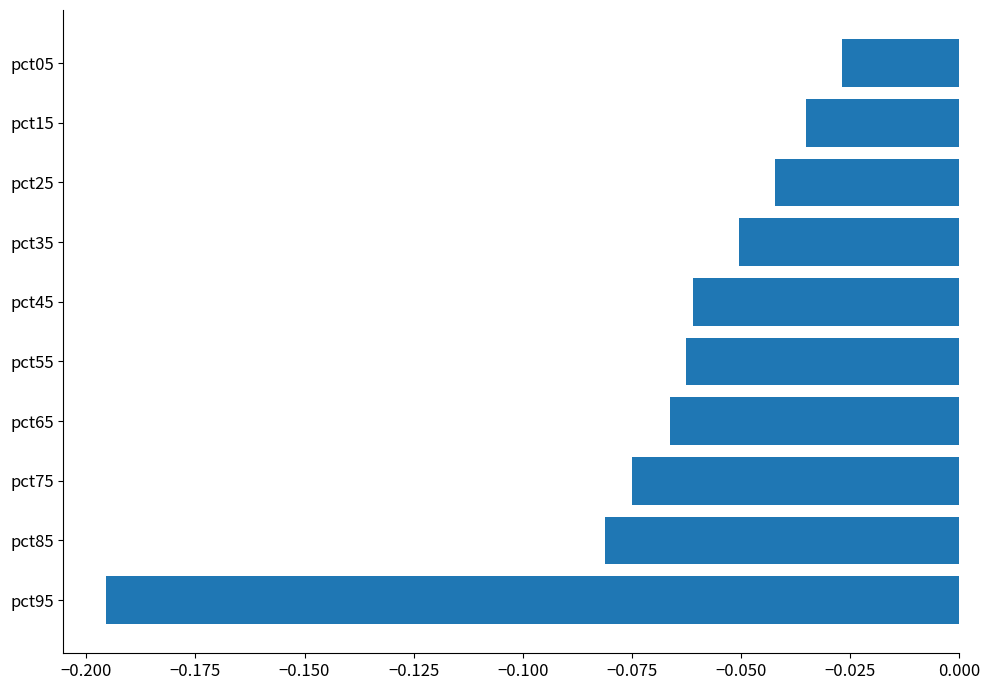

True or false: the data shows -0.0 at pct45.

False